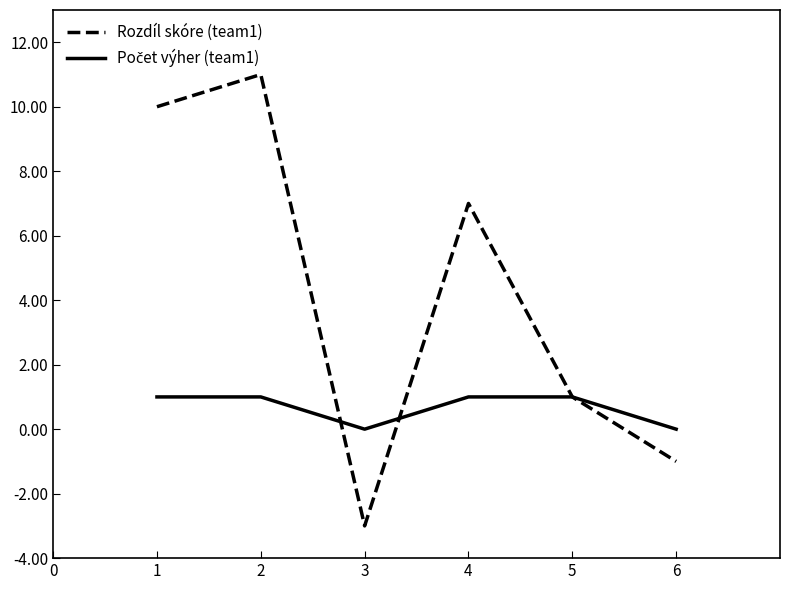

True or false: Rozdíl skóre (team1) has more than 2 points higher than both neighbors.

False